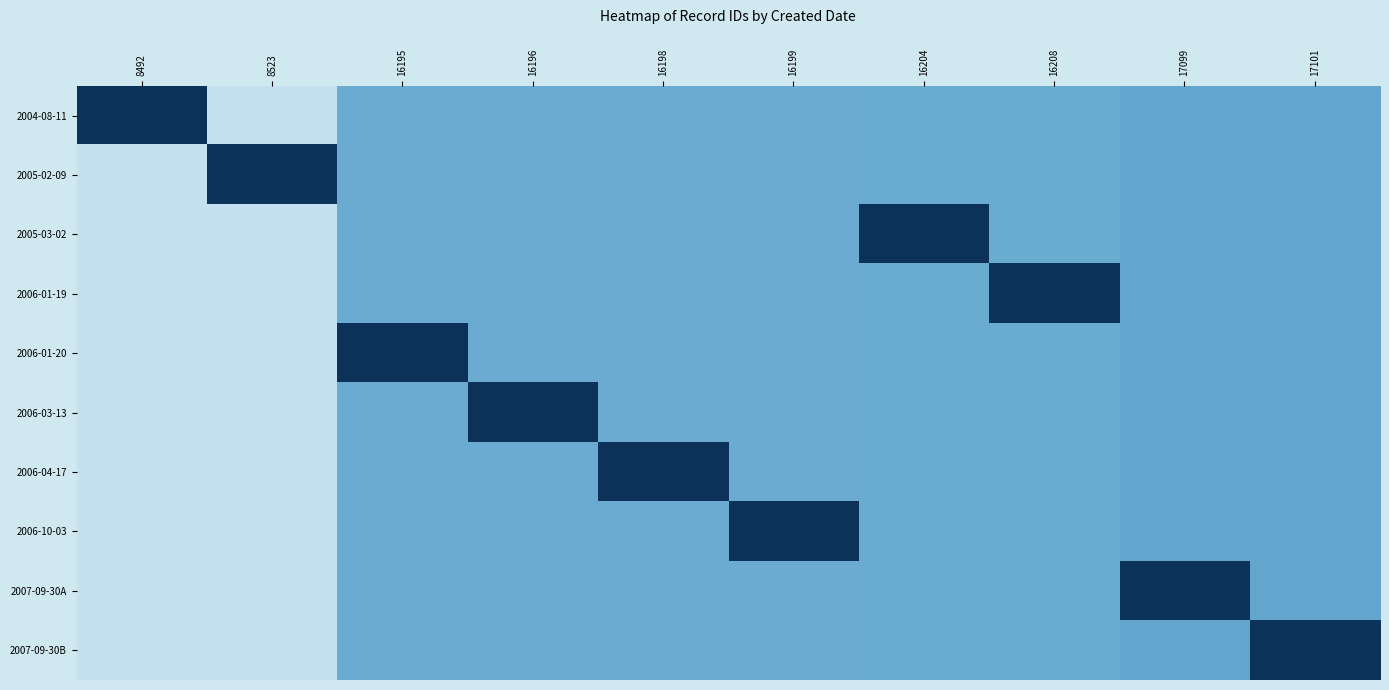

At which category is the sum across all series the highest?

17101